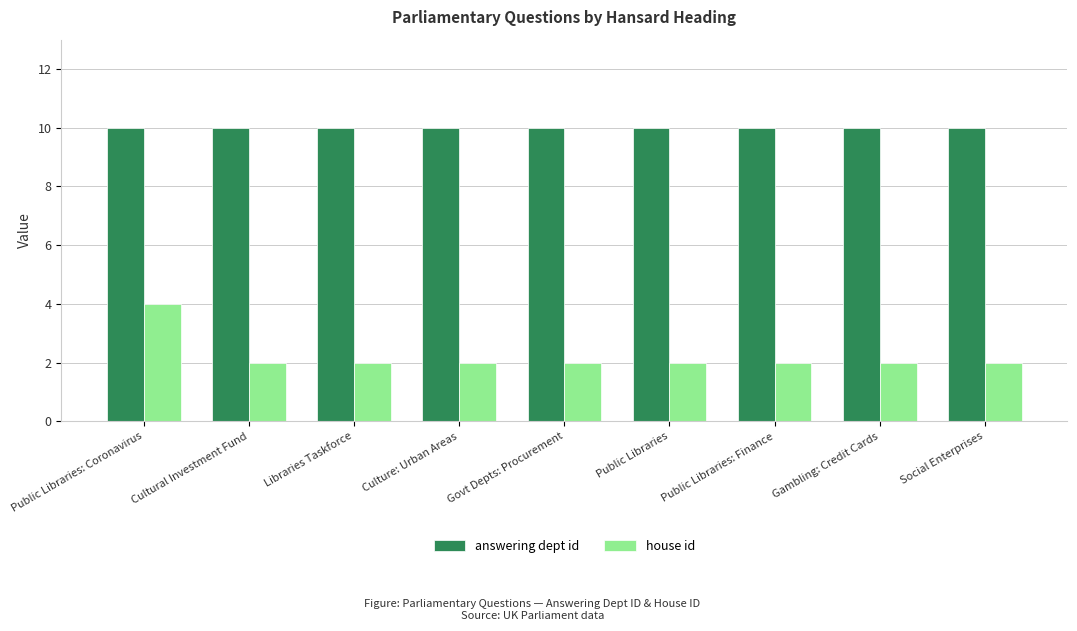

How many bars are there in total?

18